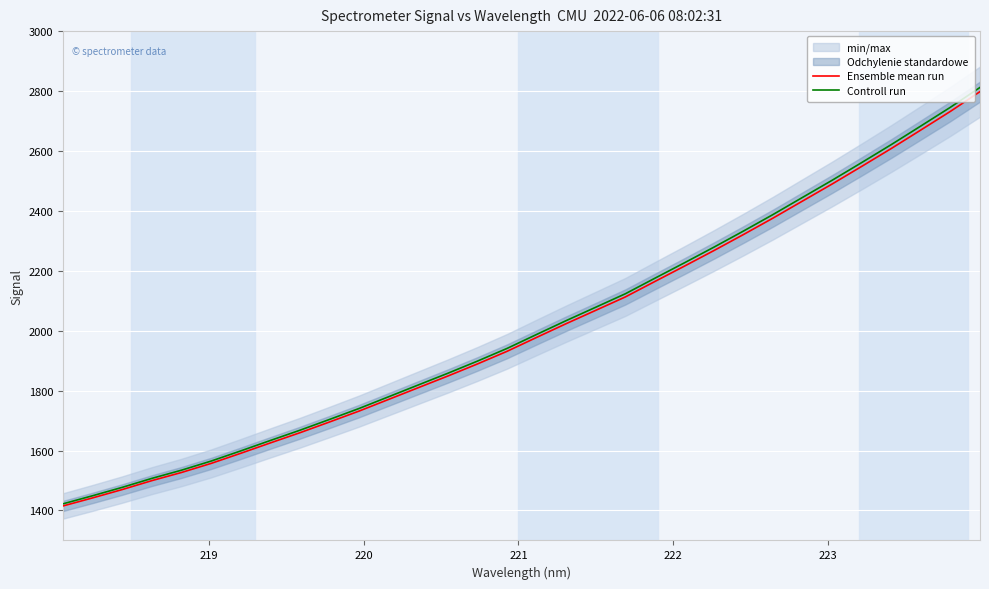

True or false: Controll run and Ensemble mean run cross at least once.

False